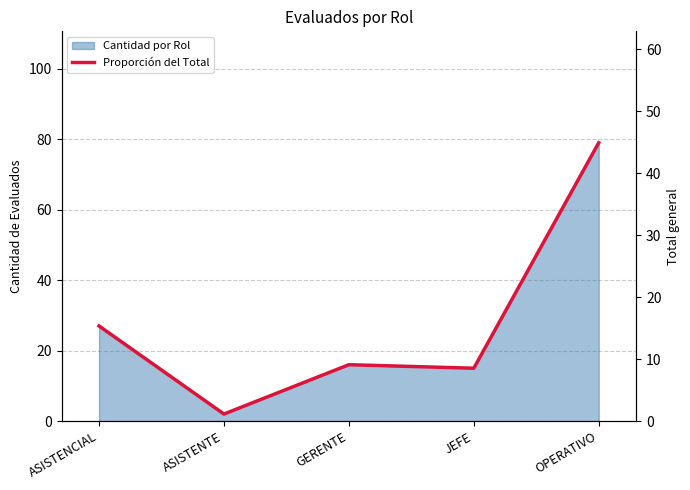

Reading right to left, transcribe all the data shown in this chart.

OPERATIVO=44.9	JEFE=8.5	GERENTE=9.1	ASISTENTE=1.1	ASISTENCIAL=15.3